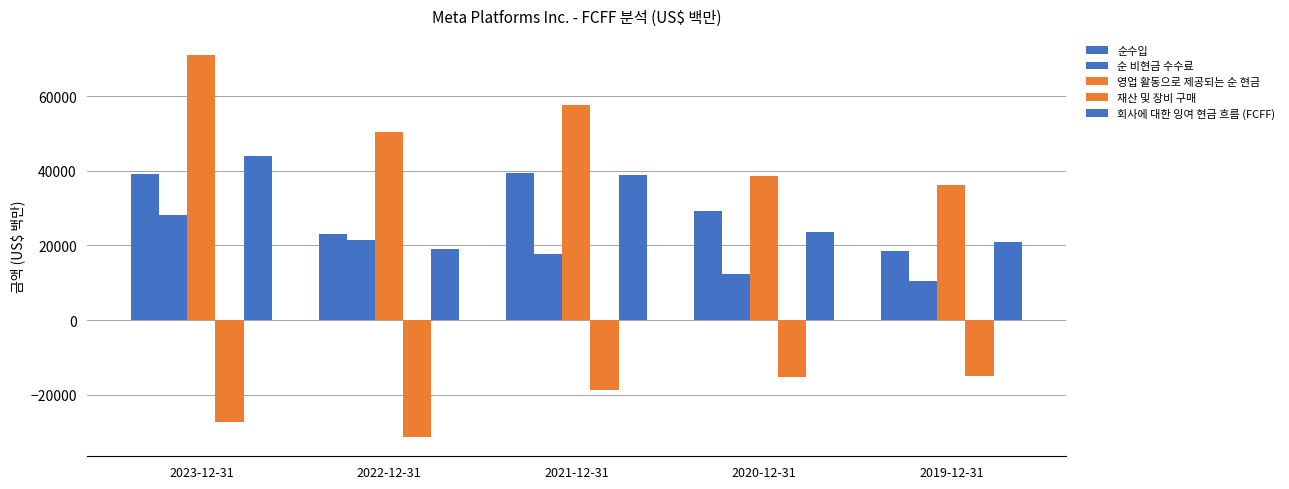

True or false: 재산 및 장비 구매 has a value of -6302 at 2020-12-31.

False